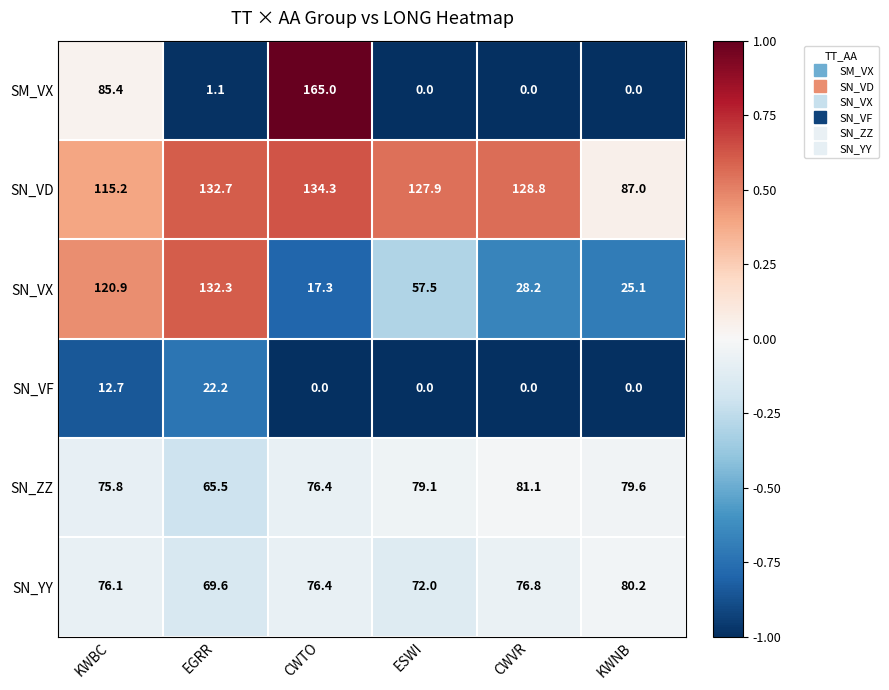

Rank the series by their maximum value, from lowest to highest.

SN_VF, SN_YY, SN_ZZ, SN_VX, SN_VD, SM_VX